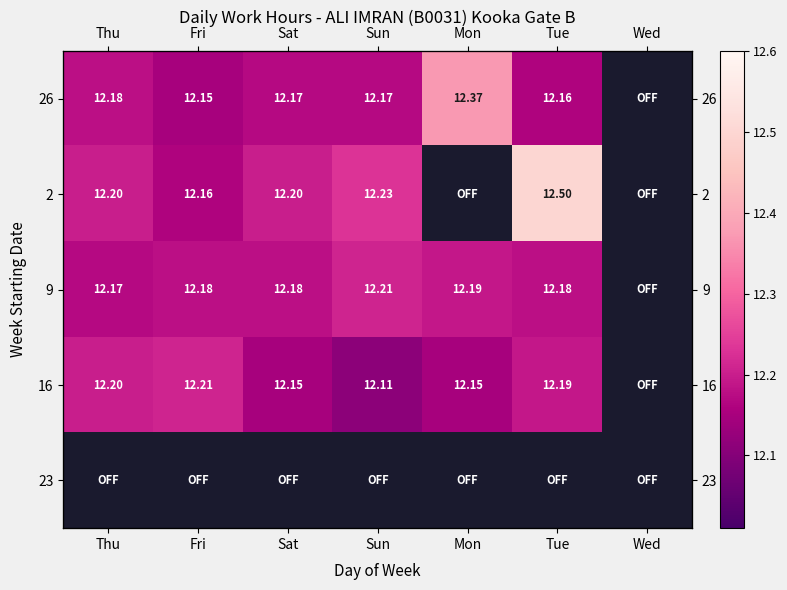

List the series in order of their peak value, highest first.

2, 9, 16, 23, 26